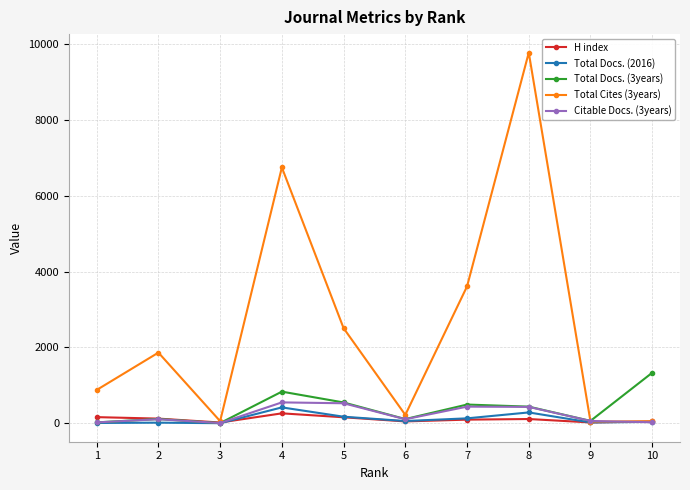

How many data points in Total Cites (3years) are less than 1863?

5